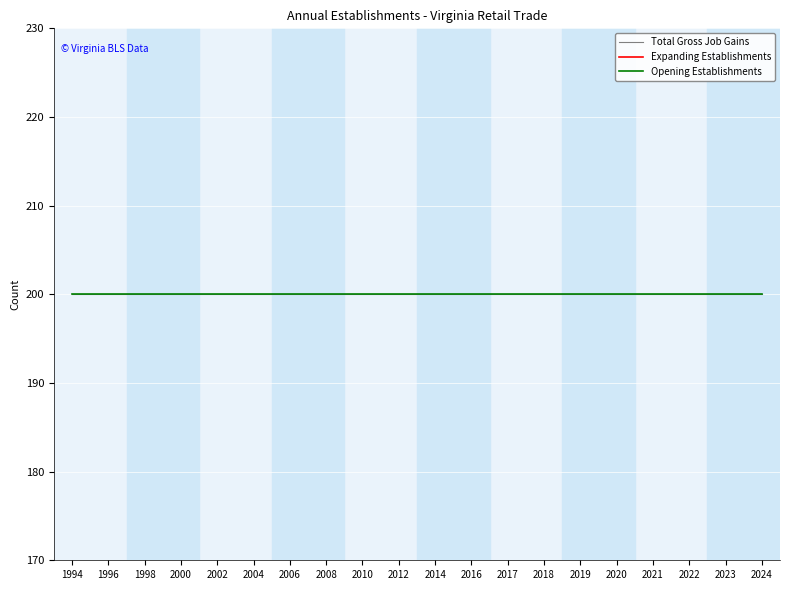

Does the chart display data point markers on the line(s)?

No